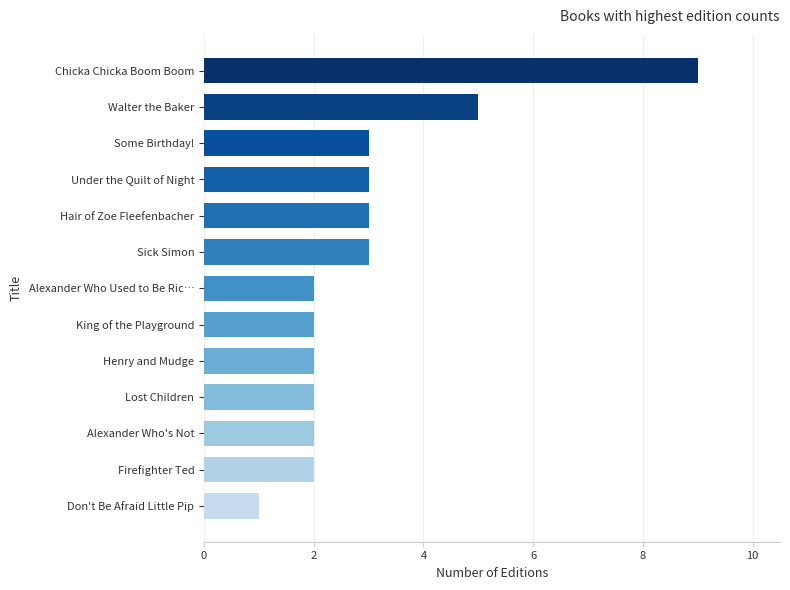

Where is the data nearest to the value 5?

Walter the Baker